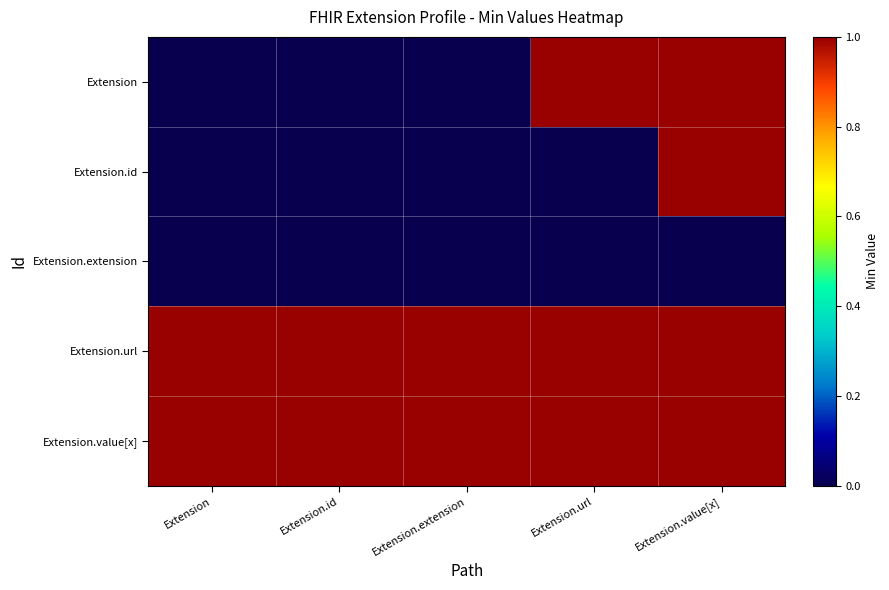

Reading left to right, transcribe all the data shown in this chart.

Extension: Extension=0	Extension.id=0	Extension.extension=0	Extension.url=1	Extension.value[x]=1
Extension.id: Extension=0	Extension.id=0	Extension.extension=0	Extension.url=0	Extension.value[x]=1
Extension.extension: Extension=0	Extension.id=0	Extension.extension=0	Extension.url=0	Extension.value[x]=0
Extension.url: Extension=1	Extension.id=1	Extension.extension=1	Extension.url=1	Extension.value[x]=1
Extension.value[x]: Extension=1	Extension.id=1	Extension.extension=1	Extension.url=1	Extension.value[x]=1